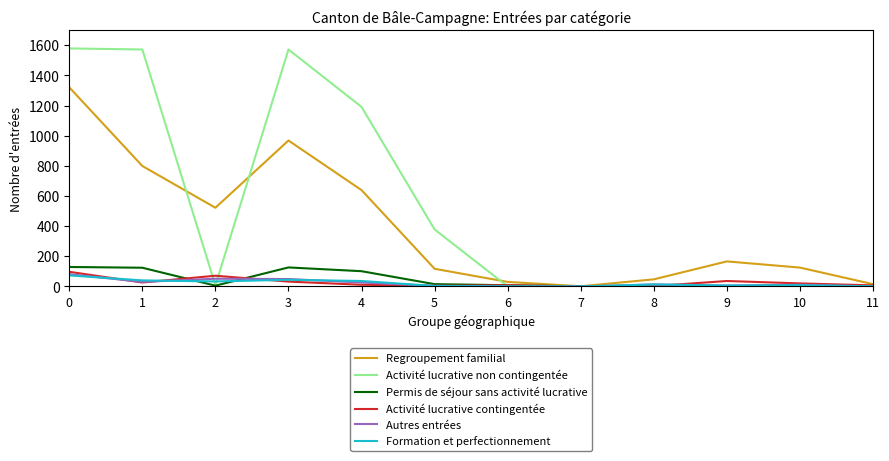

Which series changed the most between 5 and 8?

Activité lucrative non contingentée